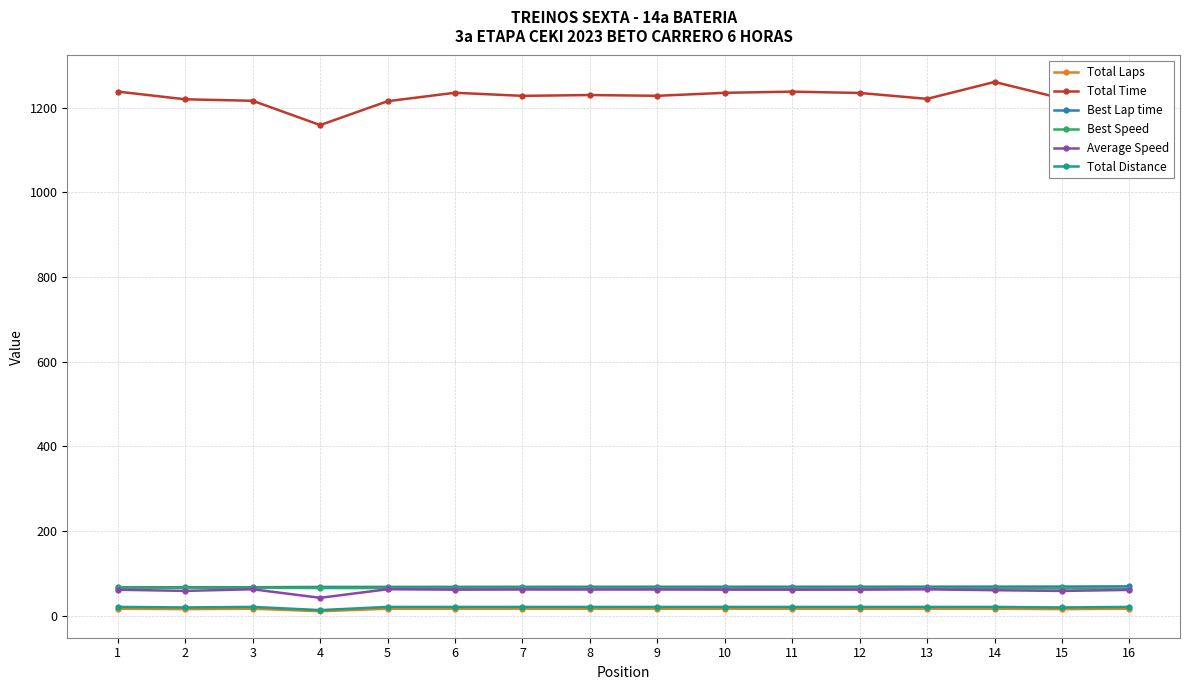

What is the value of the Total Distance point at the 2nd from the left?

20.0